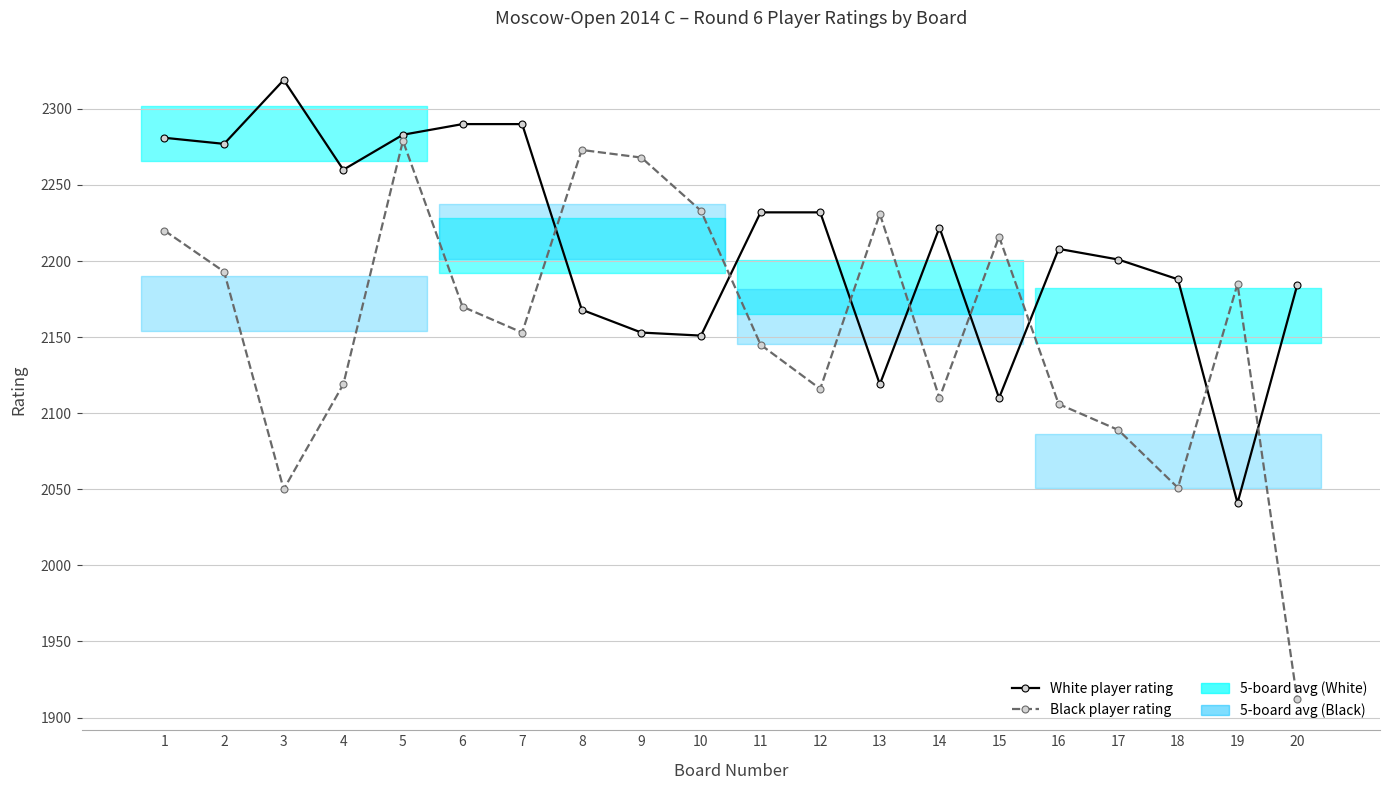

Rank the series by their average value, from lowest to highest.

Black player rating, White player rating